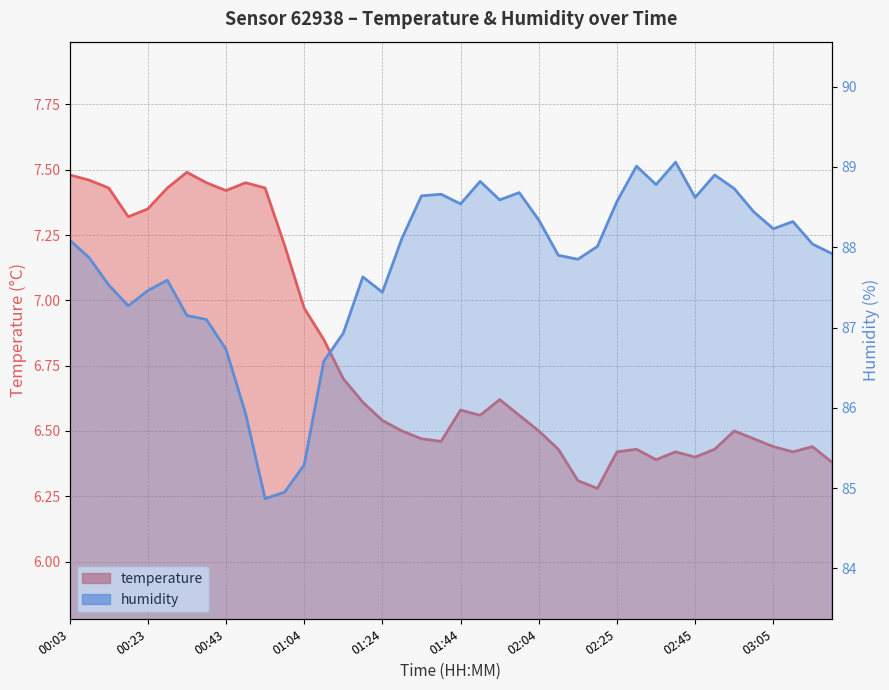

List the series in order of their overall mean, highest first.

humidity, temperature